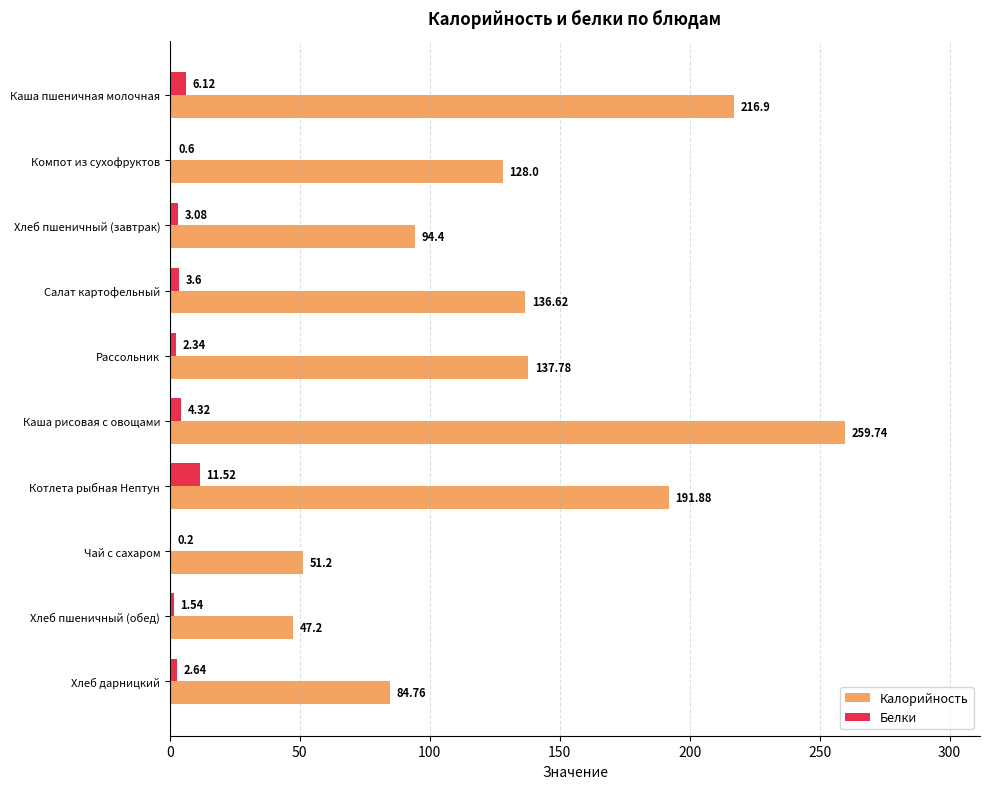

At which category is the sum across all series the highest?

Каша рисовая с овощами